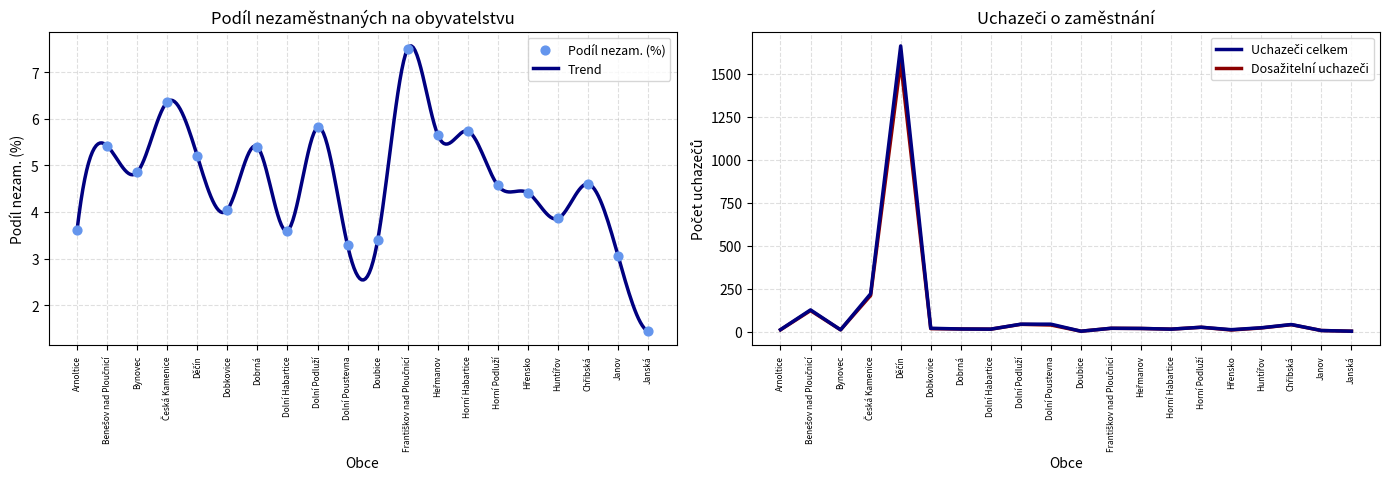

What is the maximum value for Trend?

7.6